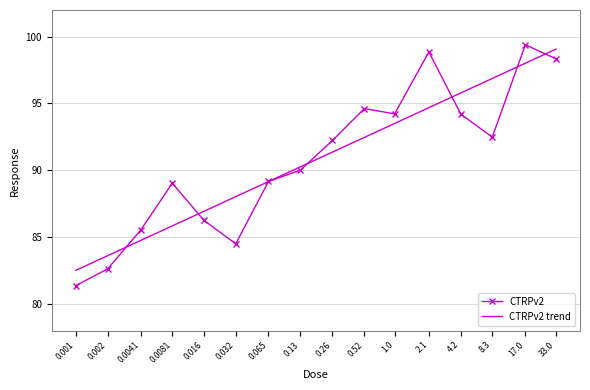

List the labels in order of value, largest first.

17.0, 2.1, 33.0, 0.52, 1.0, 4.2, 8.3, 0.26, 0.13, 0.065, 0.0081, 0.016, 0.0041, 0.032, 0.002, 0.001